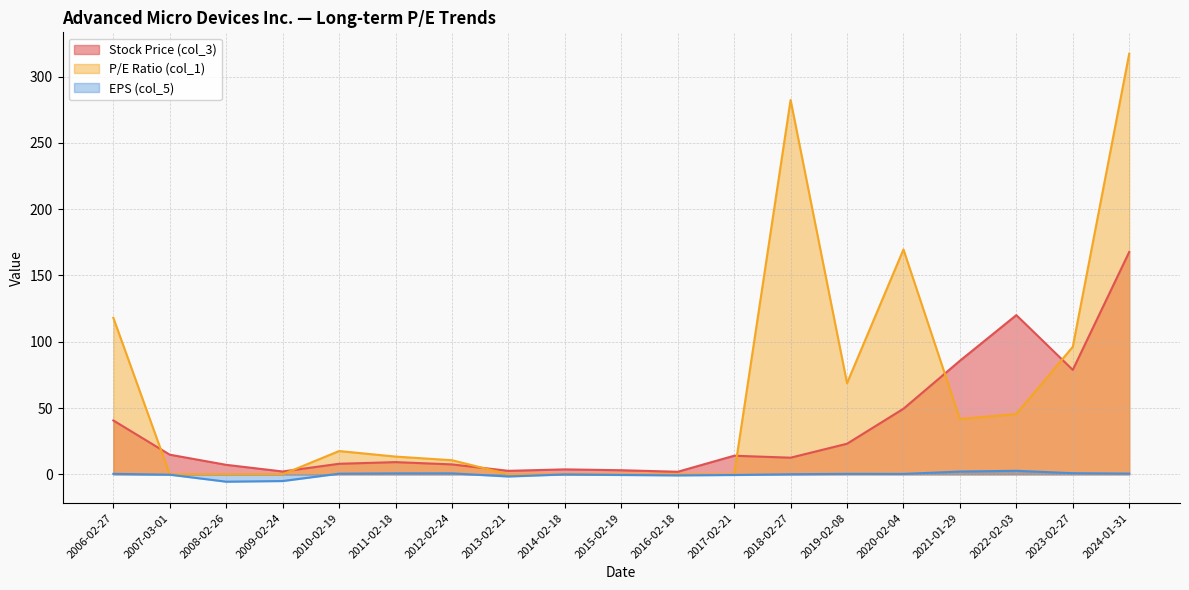

What is the lowest value of the Stock Price (col_3) series?

1.9